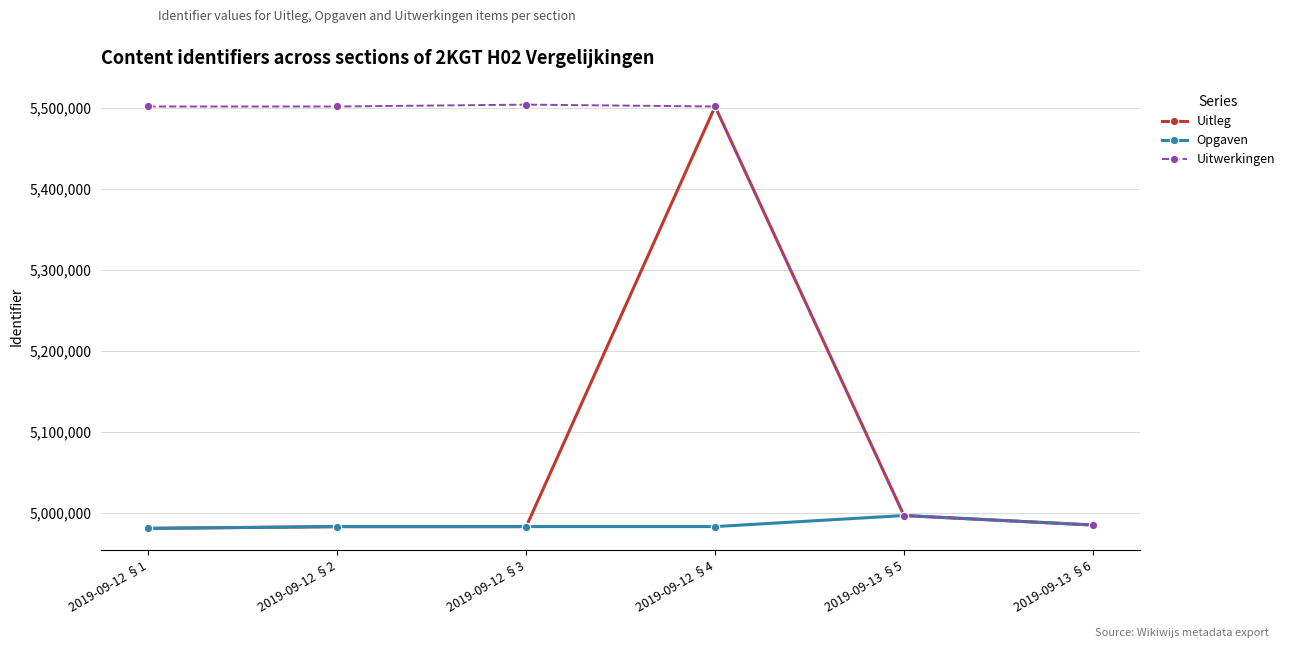

At how many categories does at least one series exceed 5395616?

4